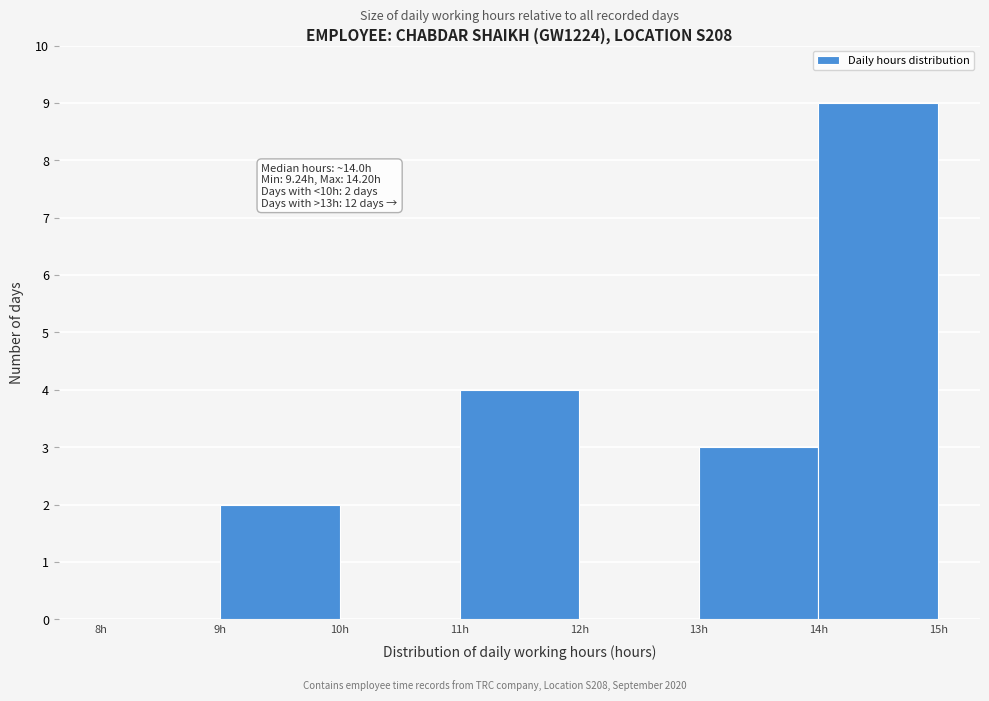

Over which range of the x-axis is the bar tallest?

14 to 15